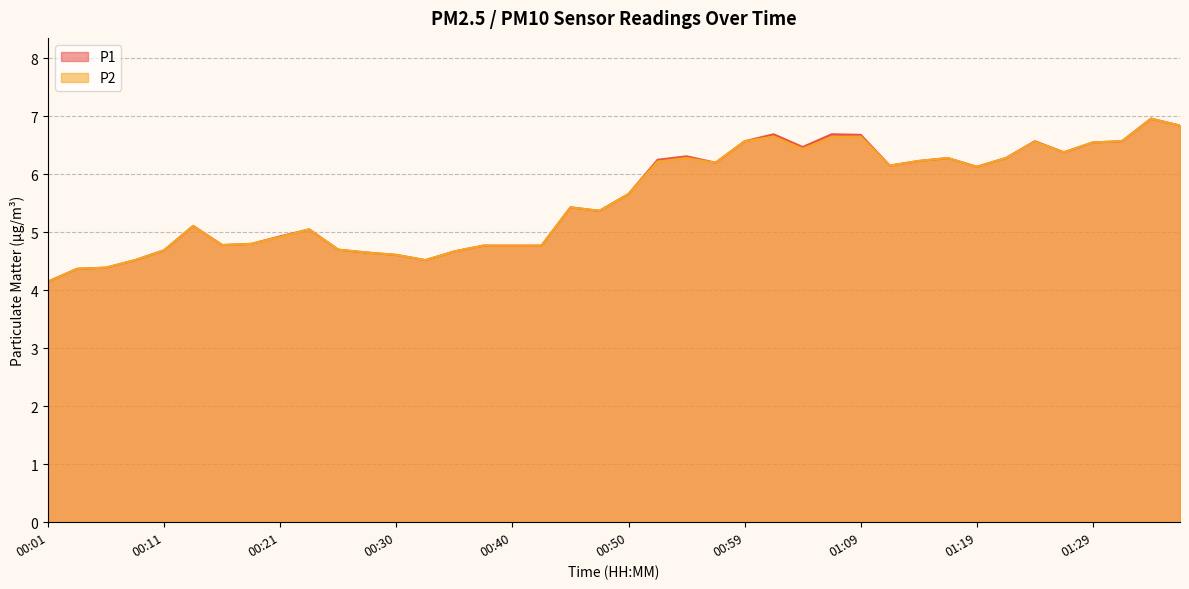

Is the value of P1 at 00:06 greater than the value of P2 at 00:35?

No